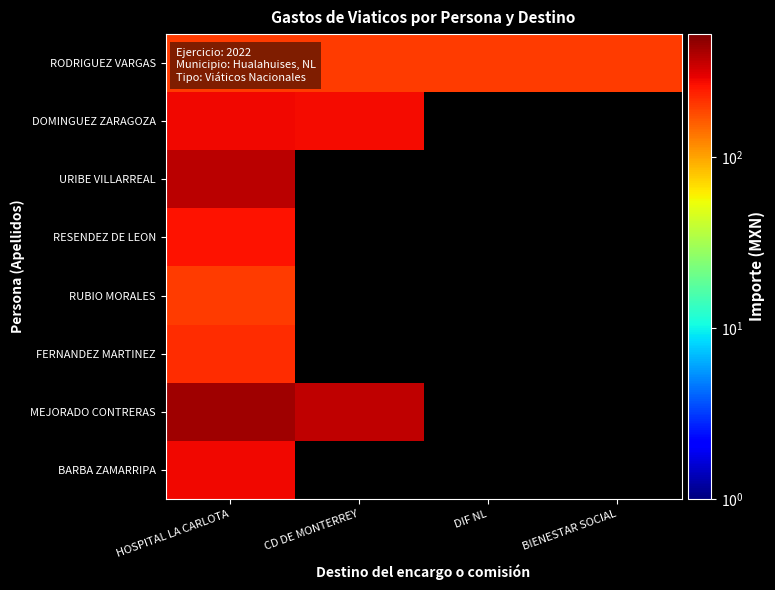

What is the total value across all series at DIF NL?

200.0